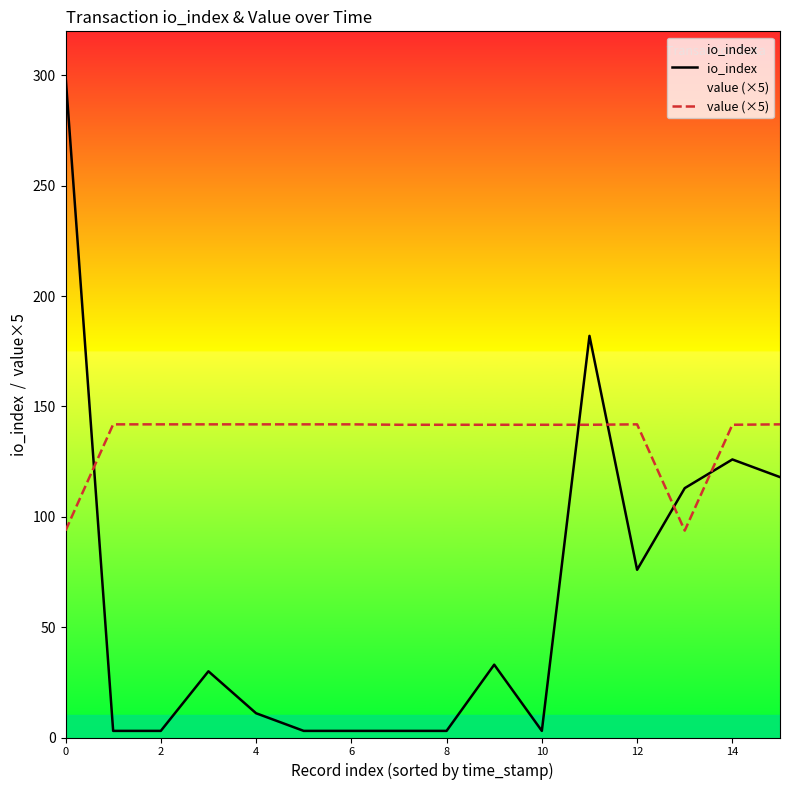

What is the total value across all series at 12?

217.9